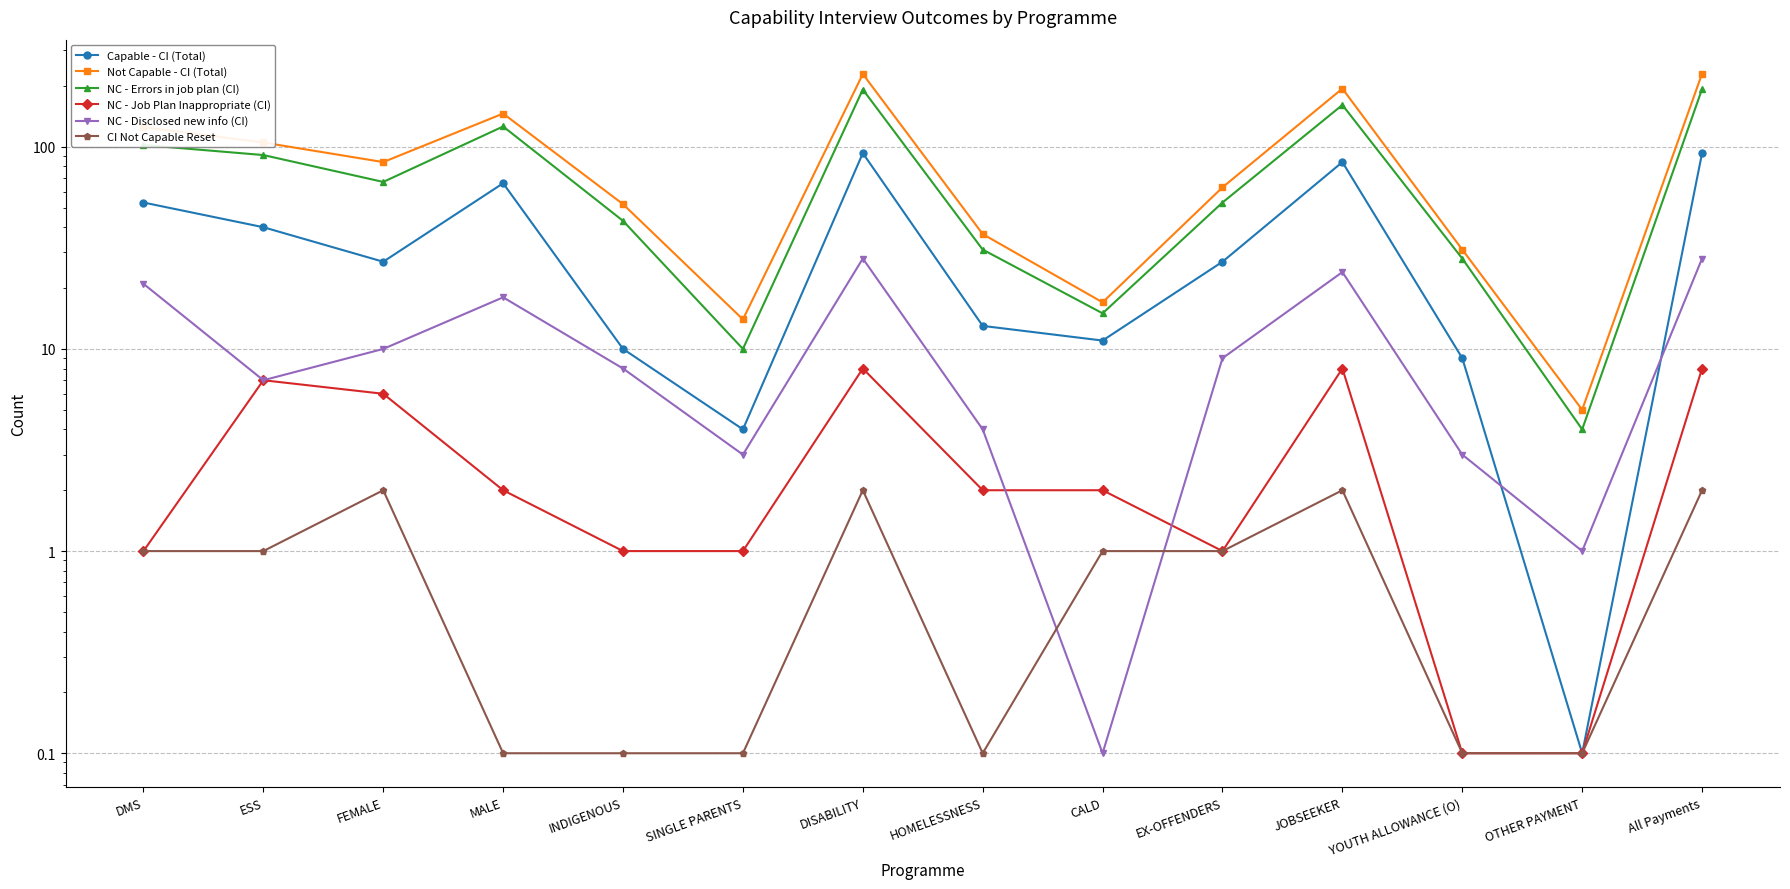

The value of NC - Disclosed new info (CI) at YOUTH ALLOWANCE (O) is 1.1. True or false?

False